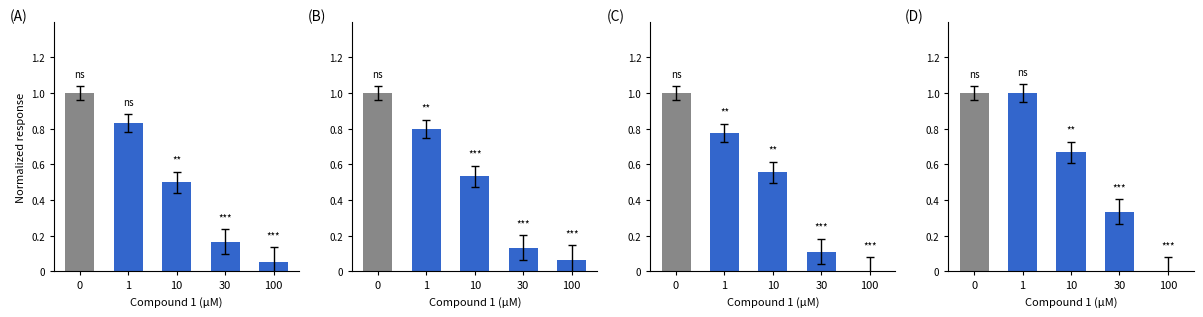

Which series has the widest spread of values?

(C)